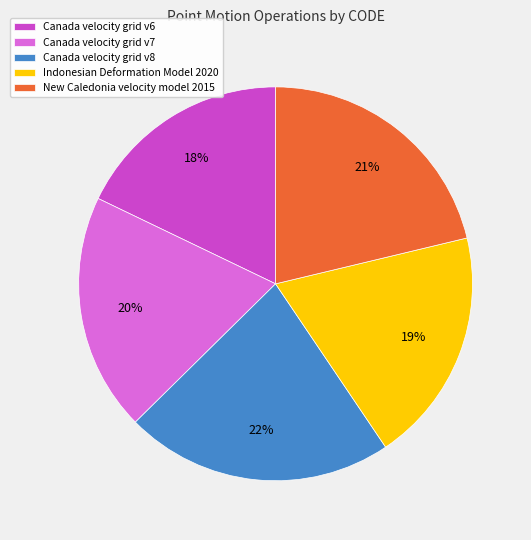

To the nearest percent, what portion does Canada velocity grid v6 represent?

18%